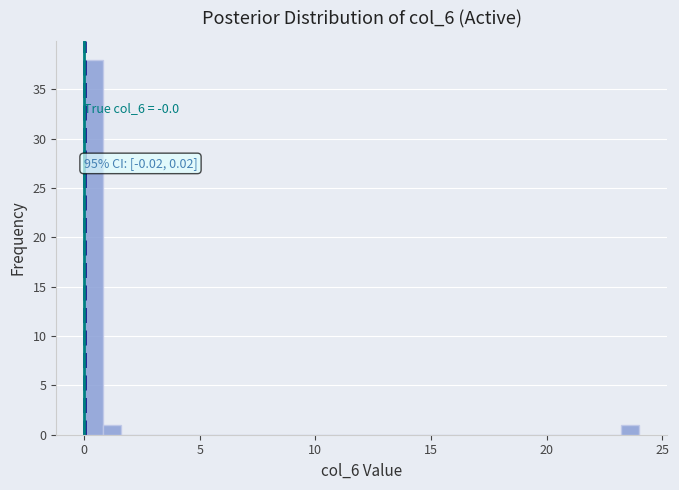

Around what value on the x-axis is the tallest bar? Give the approximate position of its centre, as read against the axis.

0.5